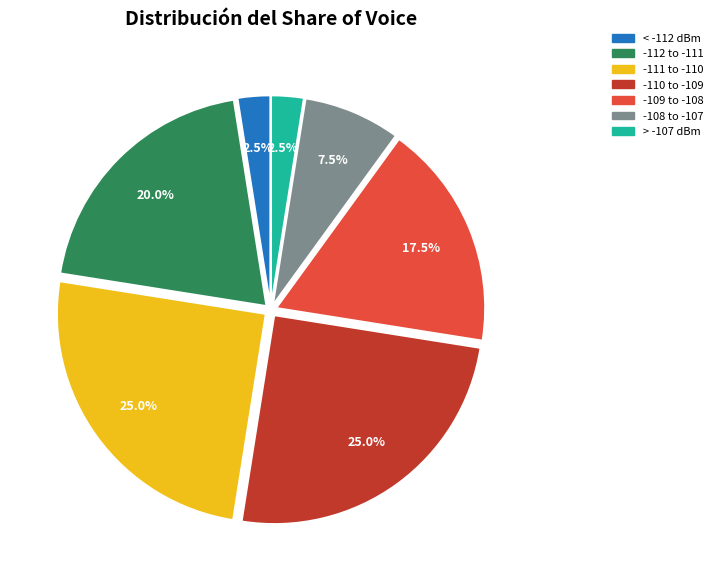

How much of the chart is everything except -109 to -108?

82.5%